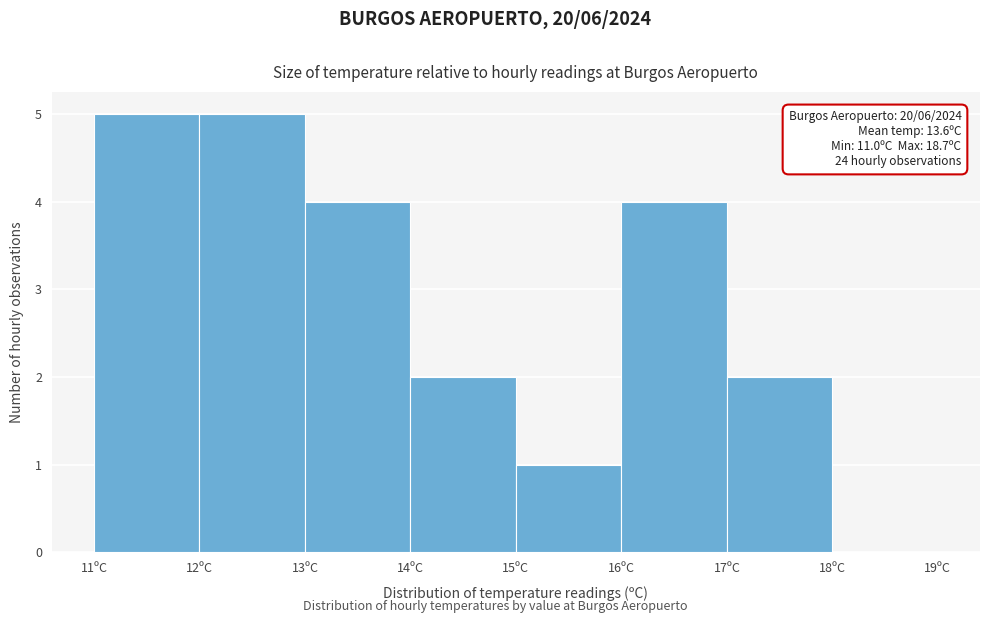

Reading right to left, list all the values displayed in this chart.

18ºC=0	17ºC=2	16ºC=4	15ºC=1	14ºC=2	13ºC=4	12ºC=5	11ºC=5